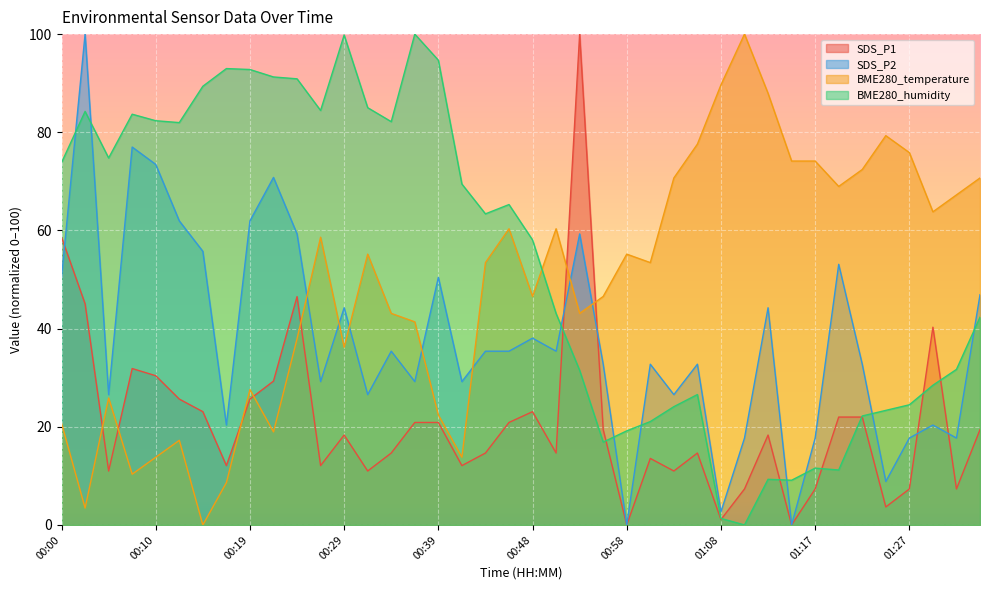

What is the sum of all BME280_humidity values?

2137.8